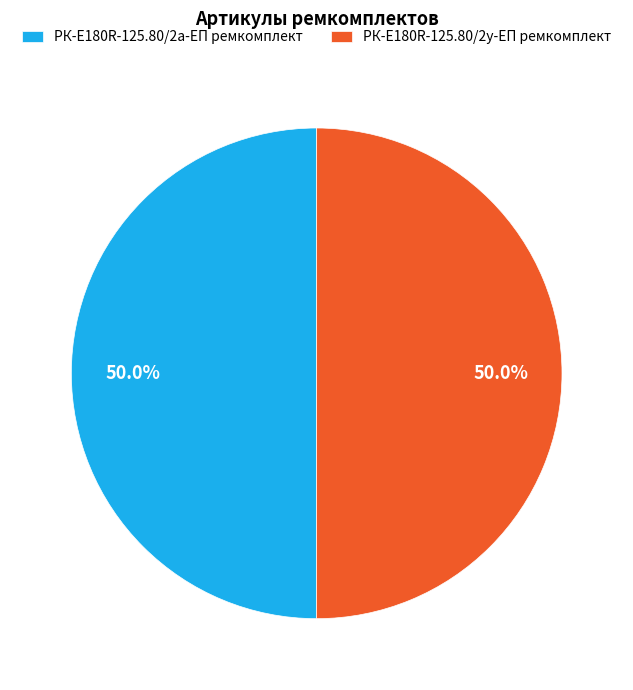

To the nearest percent, what portion does РК-E180R-125.80/2у-ЕП ремкомплект represent?

50%